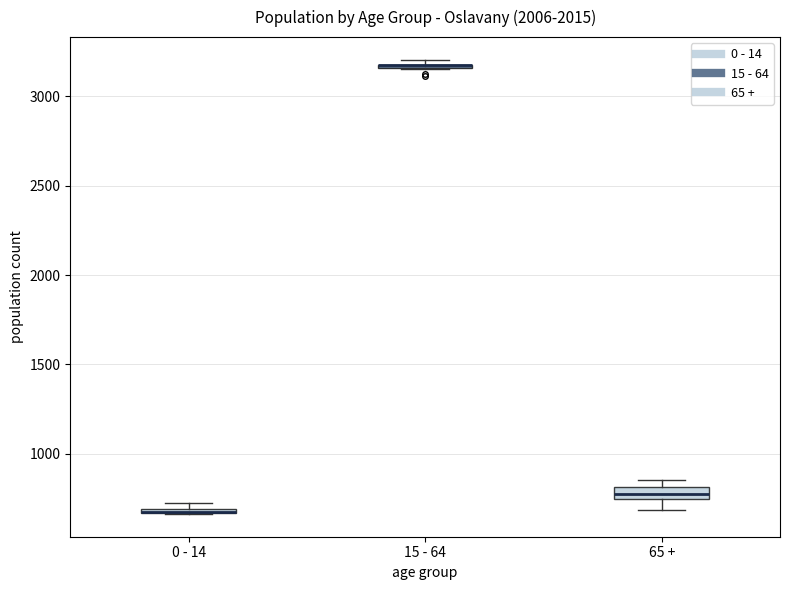

Where is the lower edge of the box for 15 - 64 on the y-axis? The values are not printed on the chart, so give them approximately, as read against the axis.

3150